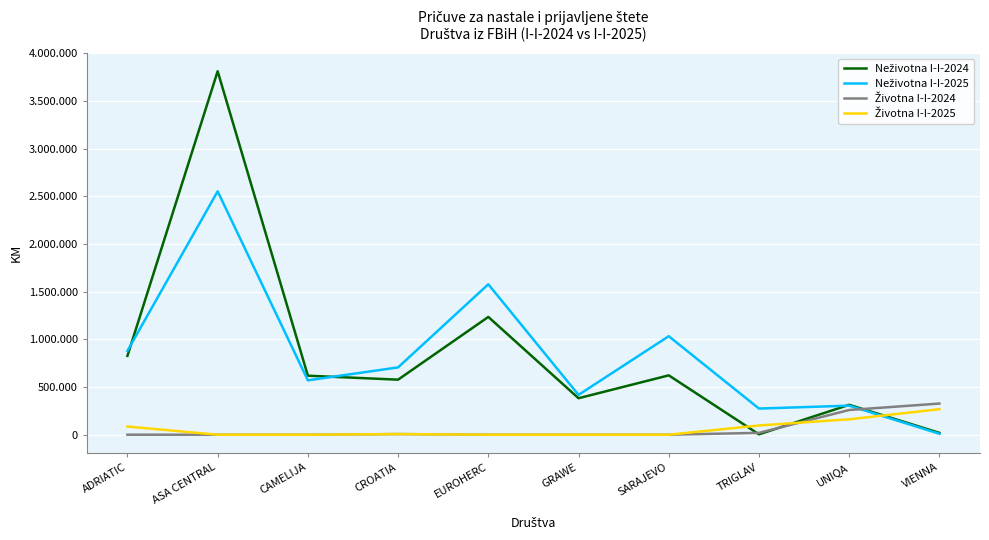

What is the label of the 7th point from the right?

CROATIA